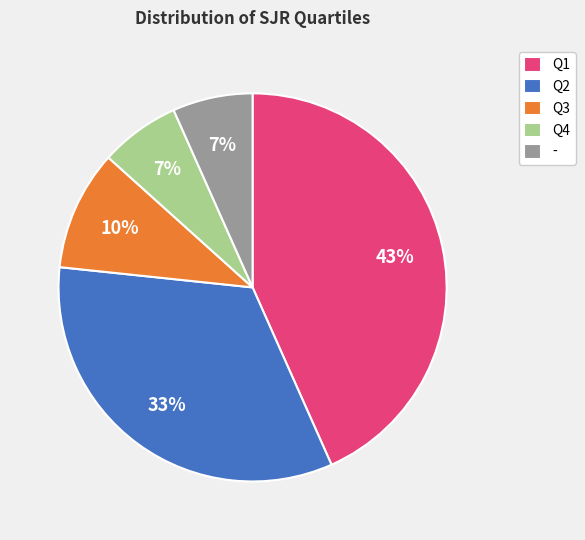

The - slice represents 7% of the pie. True or false?

True